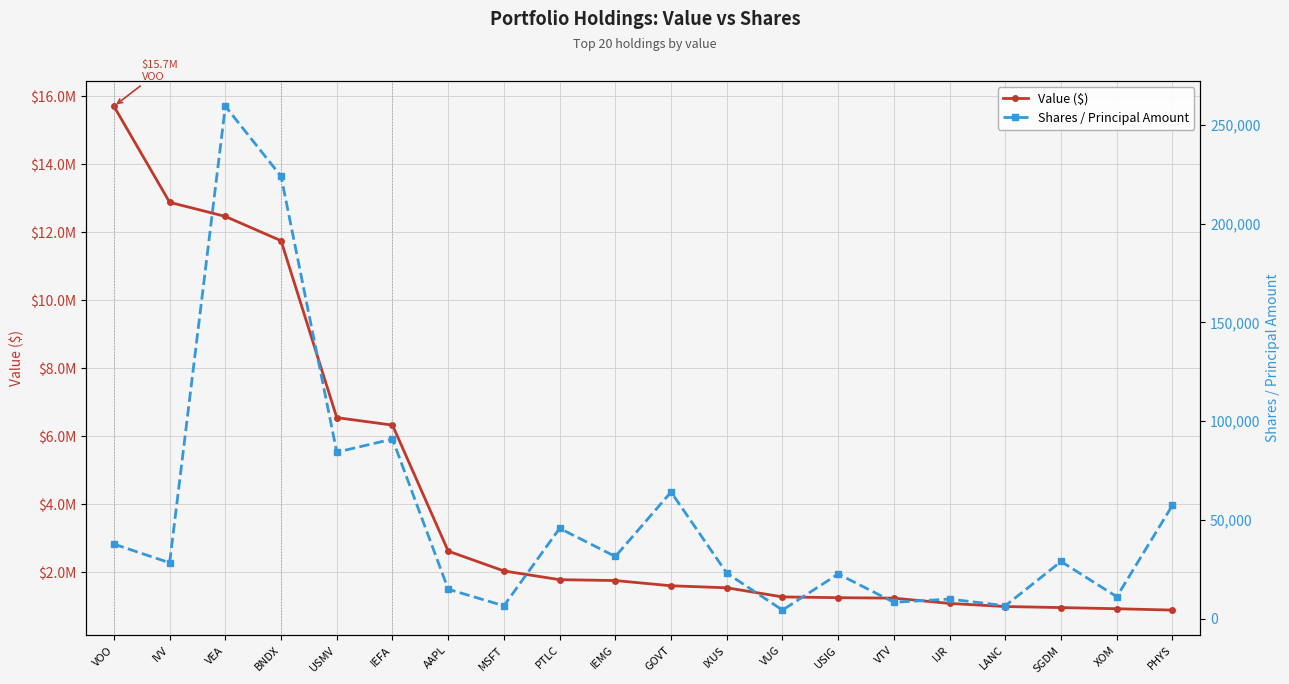

Reading right to left, what are all the values shown in this chart?

Value ($): PHYS=884000	XOM=924000	SGDM=958000	LANC=989000	IJR=1080000	VTV=1236000	USIG=1249000	VUG=1272000	IXUS=1540000	GOVT=1599000	IEMG=1753000	PTLC=1779000	MSFT=2035000	AAPL=2618000	IEFA=6324000	USMV=6545000	BNDX=11747000	VEA=12462000	IVV=12877000	VOO=15702000
Shares / Principal Amount: PHYS=57514	XOM=11190	SGDM=29026	LANC=6633	IJR=10010	VTV=8364	USIG=22692	VUG=4424	IXUS=23136	GOVT=64175	IEMG=31560	PTLC=45809	MSFT=6601	AAPL=14991	IEFA=90973	USMV=84376	BNDX=224010	VEA=259455	IVV=28384	VOO=37821